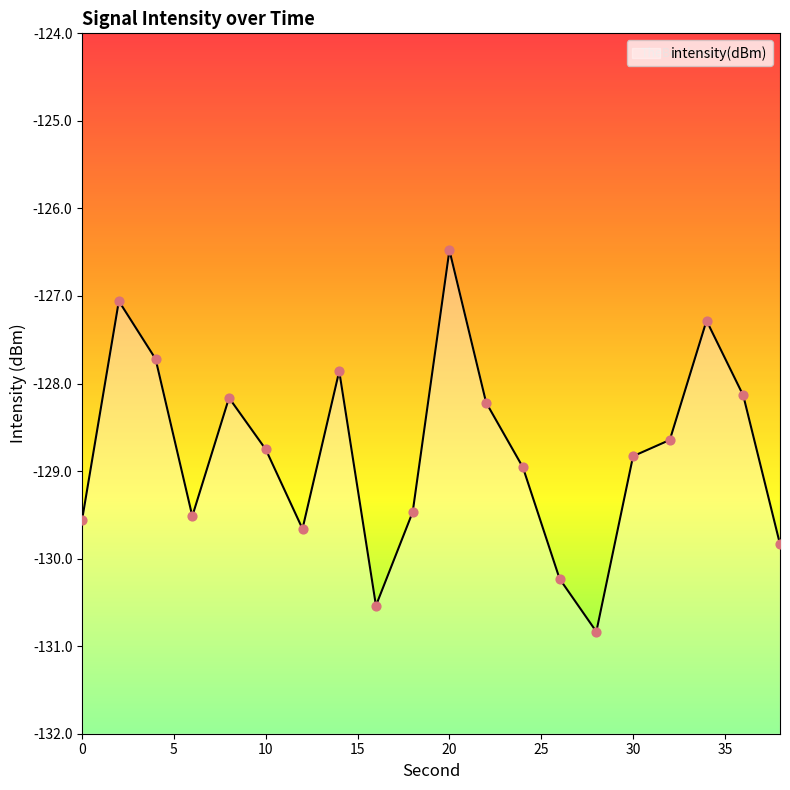

What is the change in value from 10 to 32?

+0.1